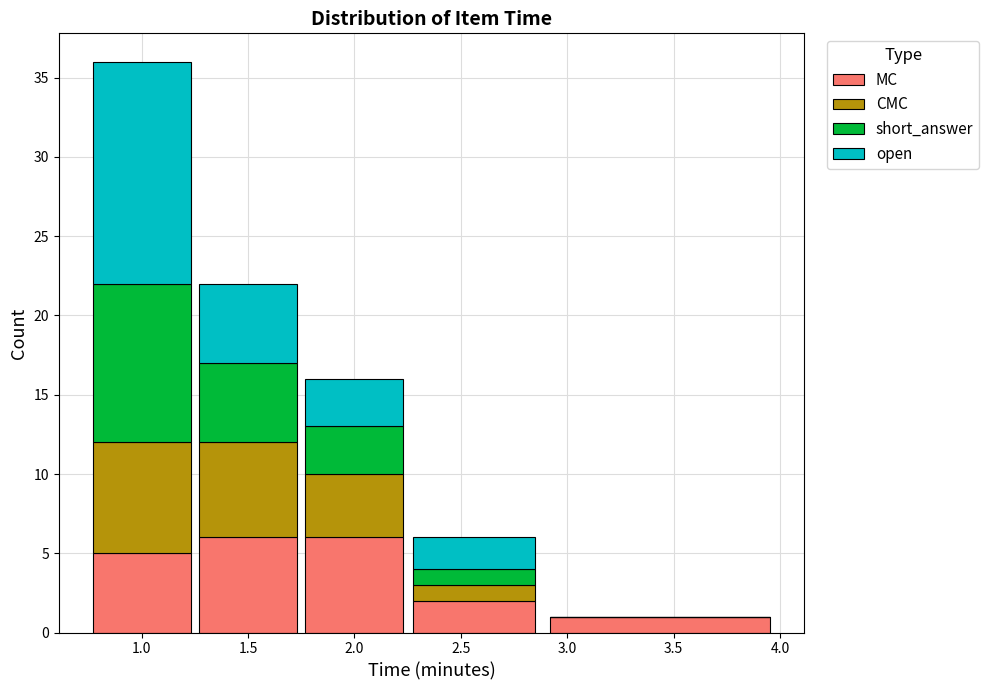

At which category is the sum across all series the highest?

1.0